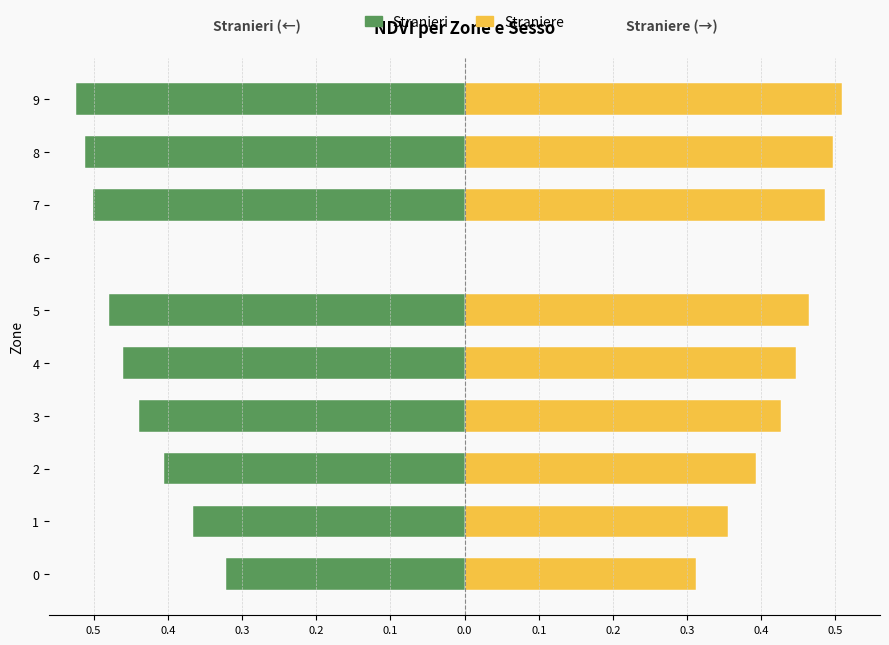

What is the value of the Straniere bar at the 7th from the left?

0.4